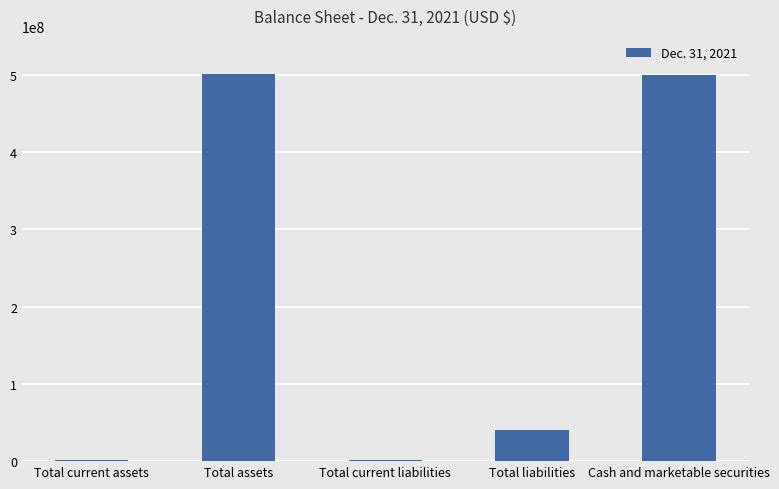

At which label is the value closest to 251101712?

Total liabilities